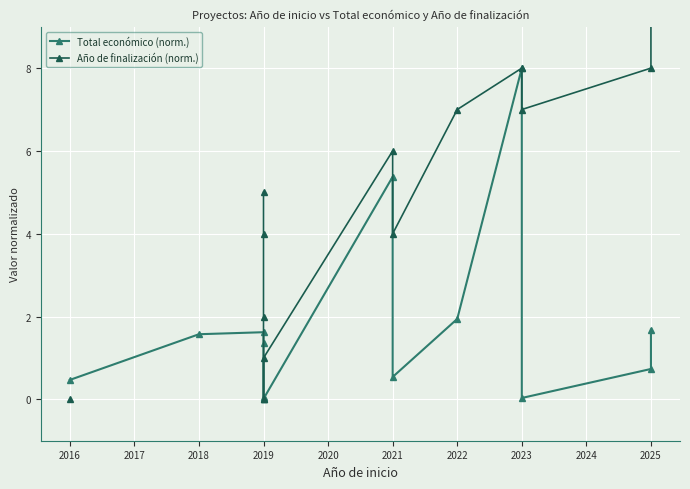

What is the difference between the maximum and minimum values in the Total económico (norm.) series?

8.0